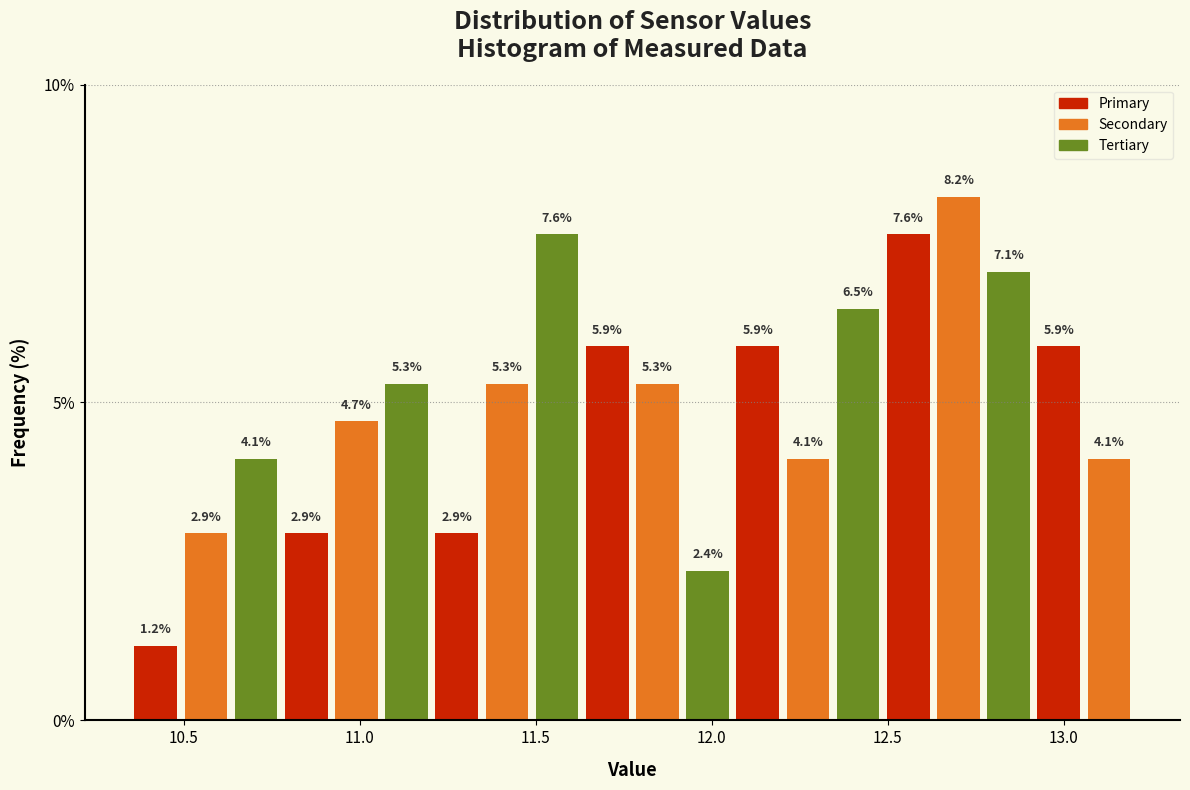

Around what value on the x-axis is the tallest bar? Give the approximate position of its centre, as read against the axis.

12.70